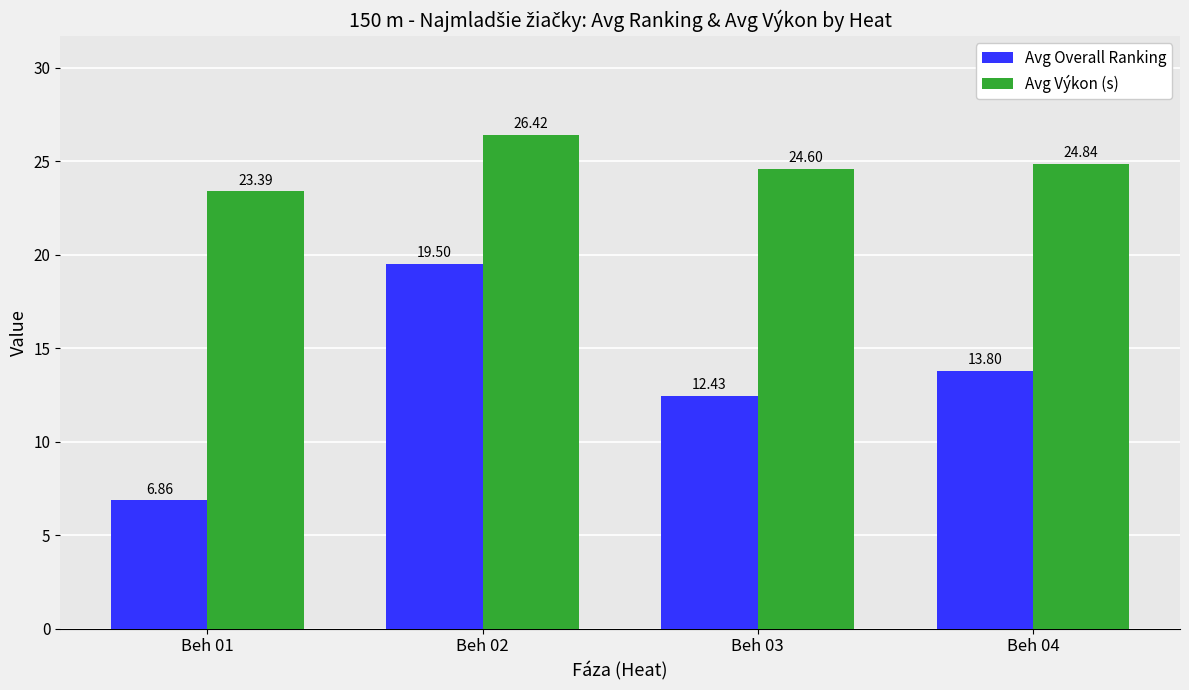

What is the sum of the Avg Výkon (s) values at Beh 01 and Beh 03?

48.0